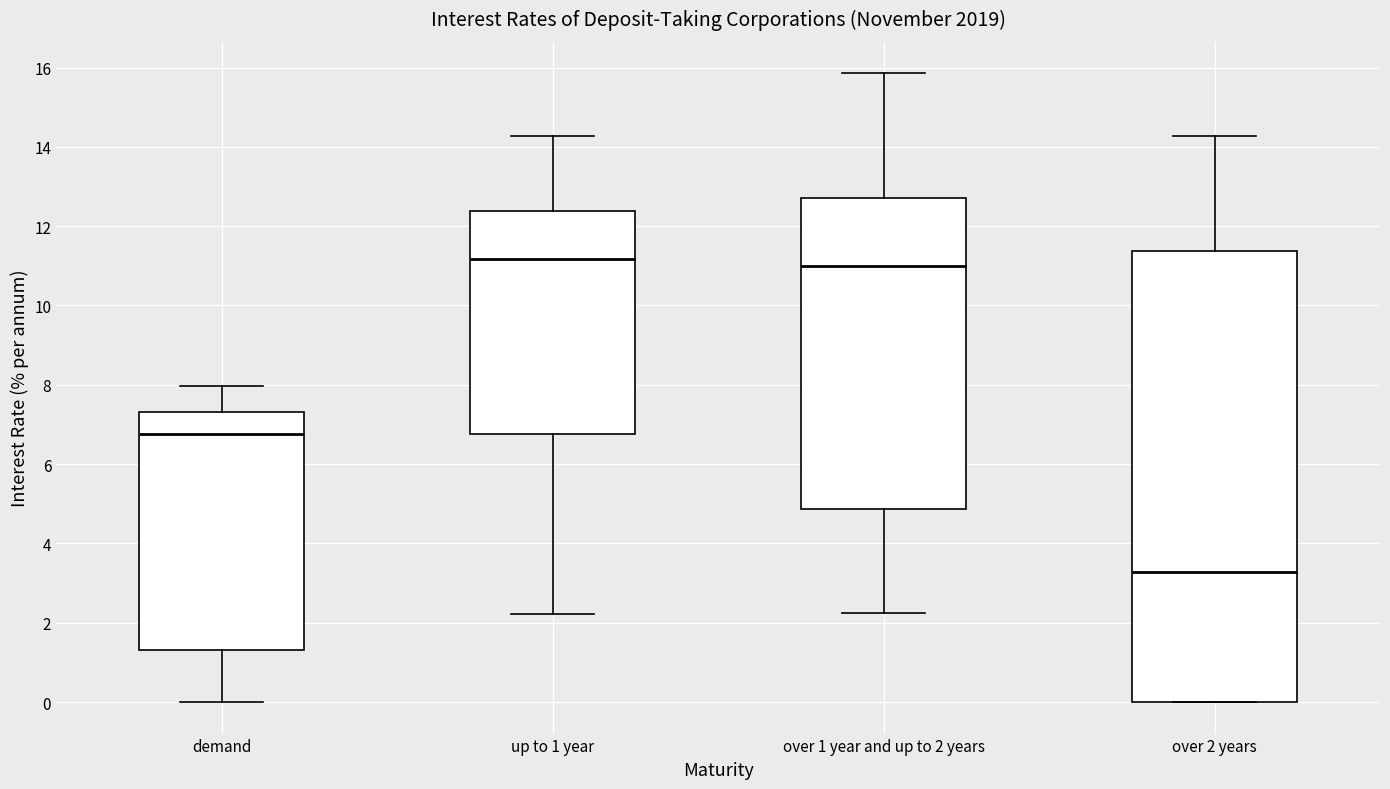

Reading left to right, transcribe this box plot: for each box, give where its median line is, the range the box spans, and where its two whiskers end, as read against the y-axis. The values are not printed on the chart, so give them approximately, as read against the axis.

demand: median 6.8, box 1.4 to 7.4, whiskers 0.0 to 8.0
up to 1 year: median 11.2, box 6.8 to 12.4, whiskers 2.2 to 14.2
over 1 year and up to 2 years: median 11.0, box 4.8 to 12.8, whiskers 2.2 to 15.8
over 2 years: median 3.2, box 0.0 to 11.4, whiskers 0.0 to 14.2